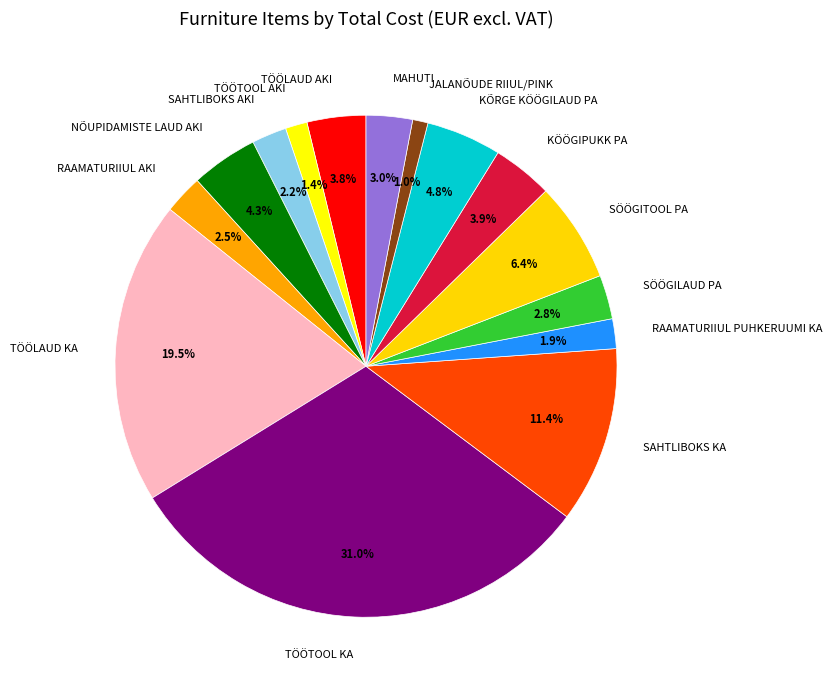

To the nearest percent, what portion does TÖÖTOOL KA represent?

31%